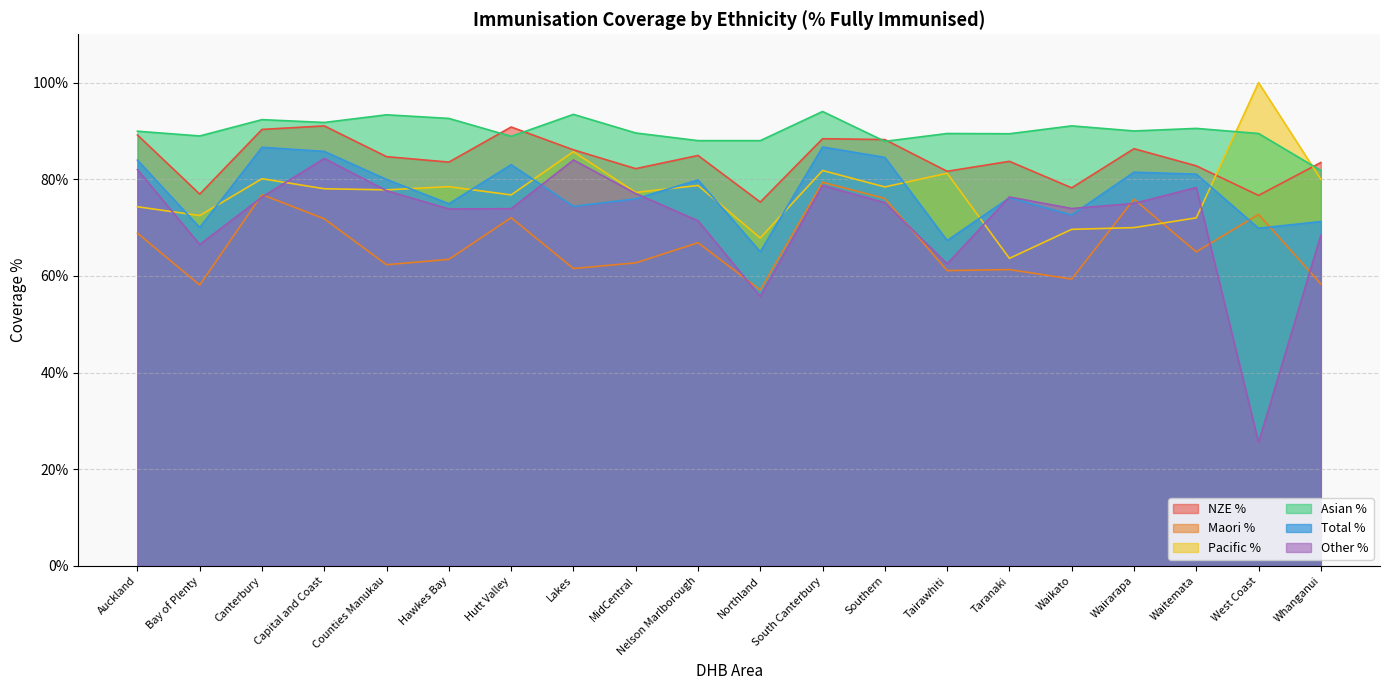

What is the difference between the highest and lowest values at Taranaki?

28.1